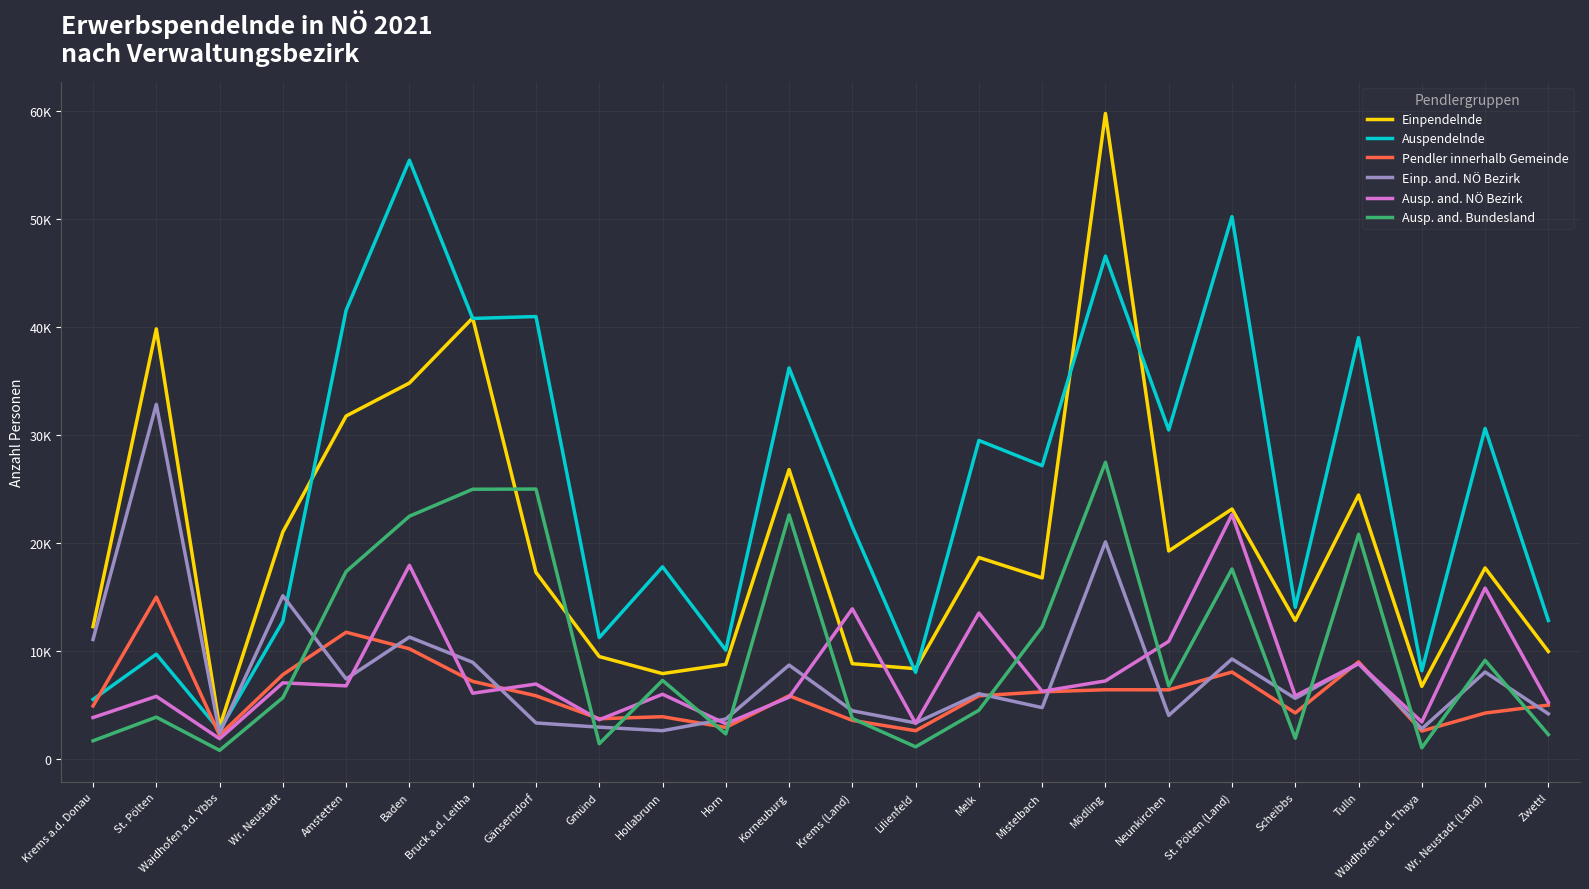

What are all the series names shown in the legend?

Einpendelnde, Auspendelnde, Pendler innerhalb Gemeinde, Einp. and. NÖ Bezirk, Ausp. and. NÖ Bezirk, Ausp. and. Bundesland